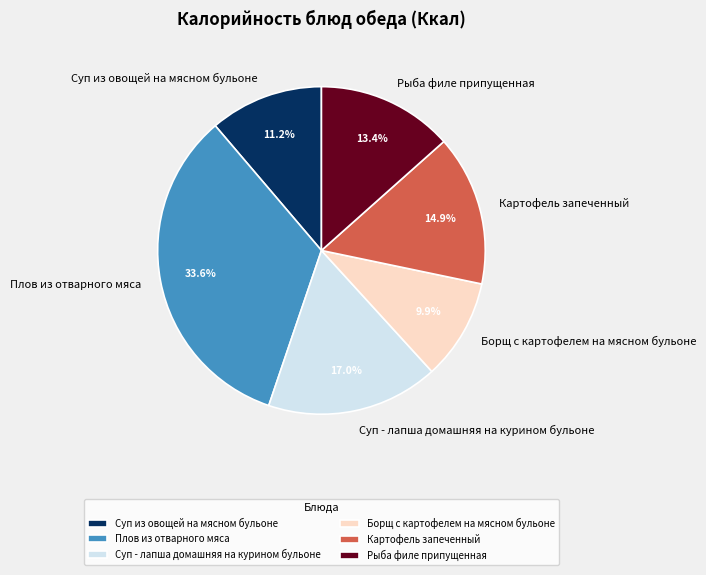

What is the ratio of the value at Плов из отварного мяса to the value at Суп из овощей на мясном бульоне?

3.0